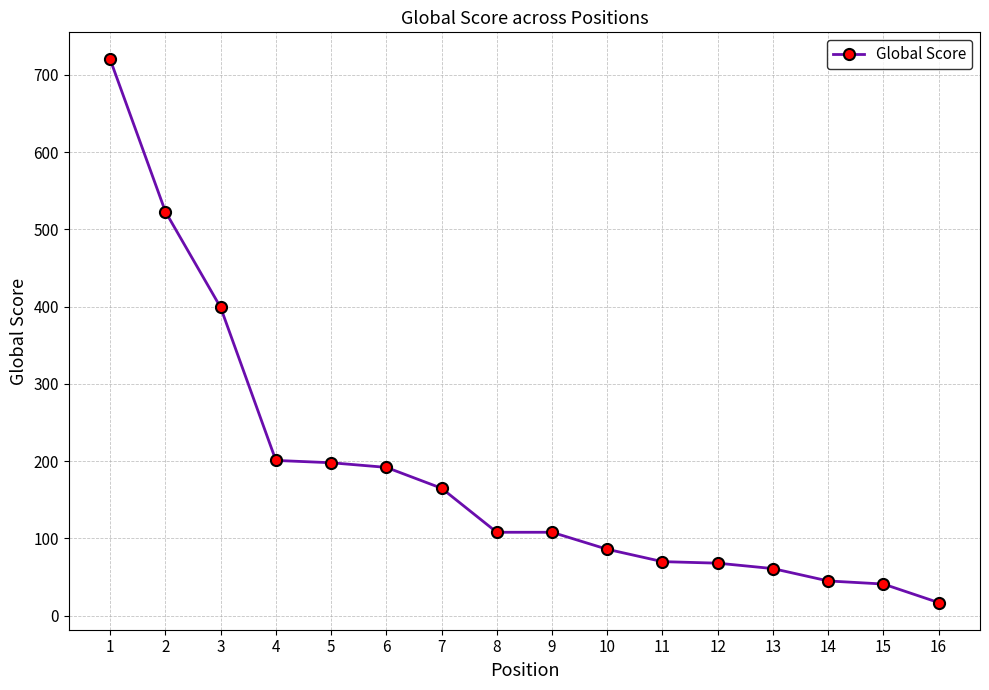

What is the change in value from 1 to 15?

-679